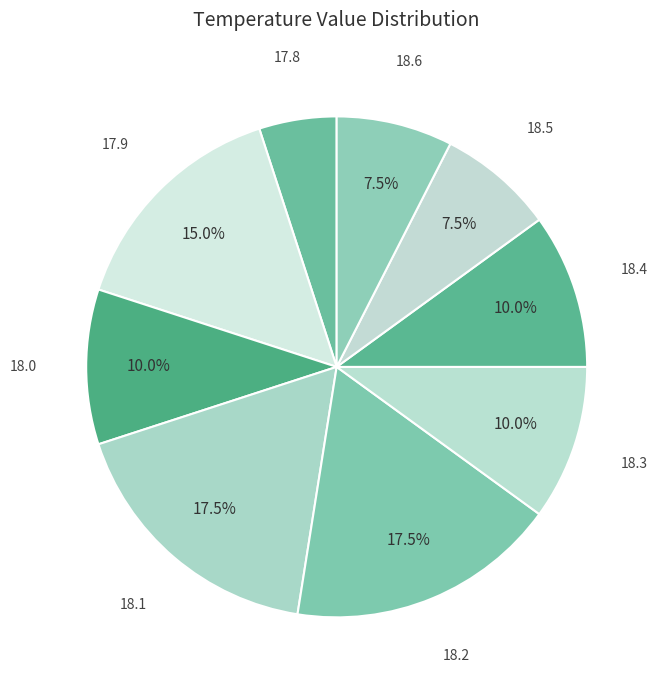

Is there a majority slice in this chart?

No